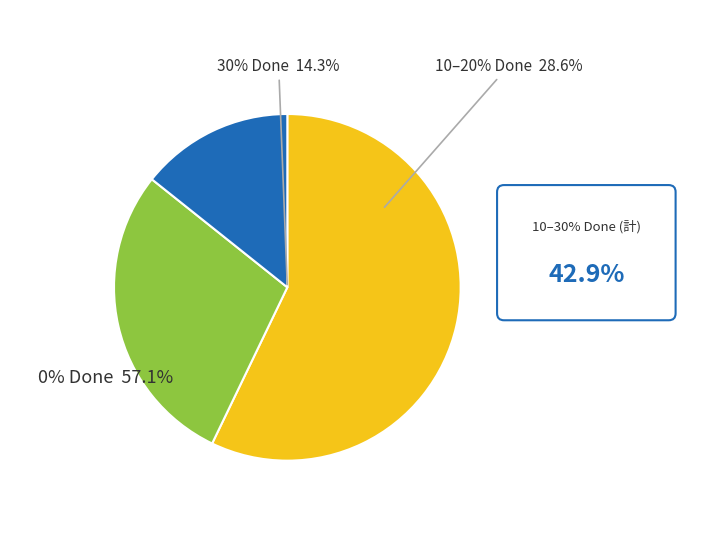

Is it true that 29 is 61% of the pie?

False